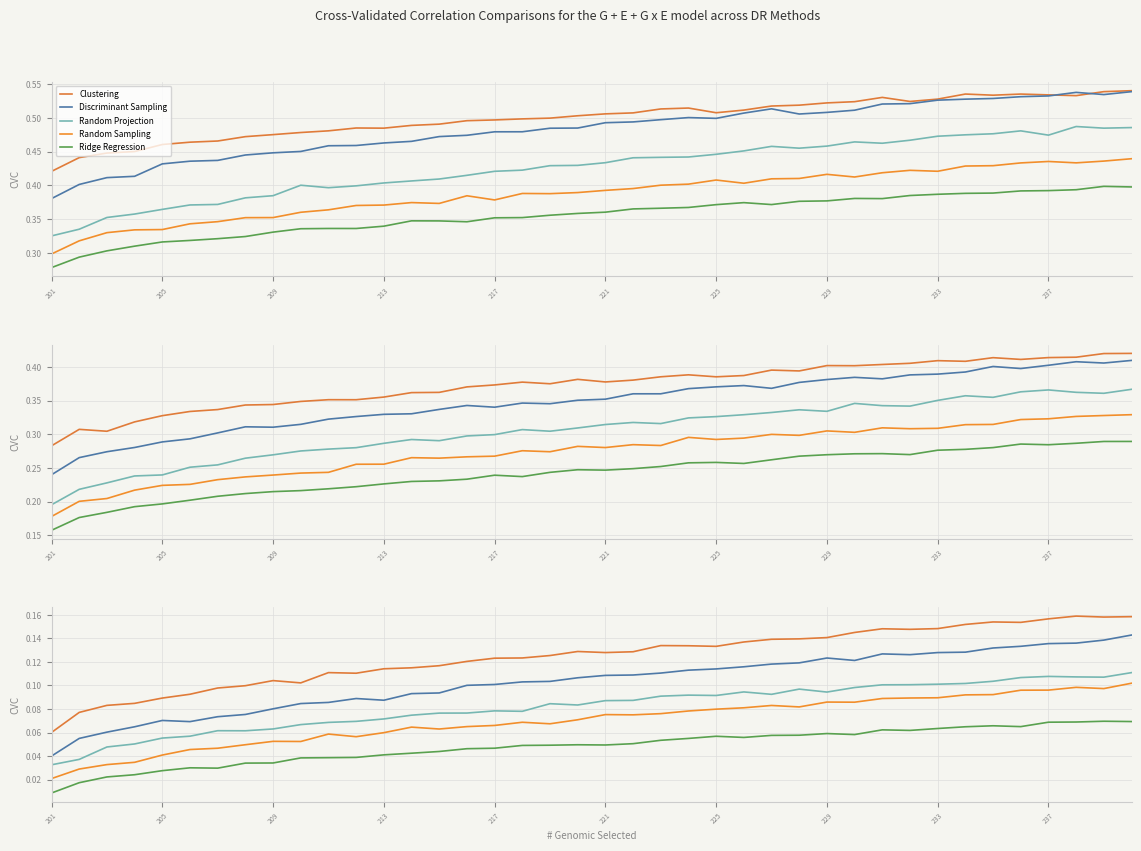

Rank the series by their average value, from highest to lowest.

Clustering, Discriminant Sampling, Random Projection, Random Sampling, Ridge Regression